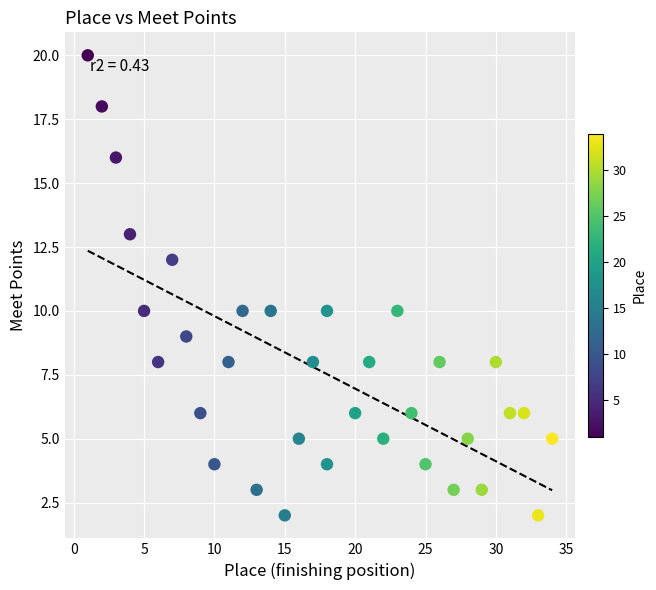

What is the range of Y values (max minus min)?

18